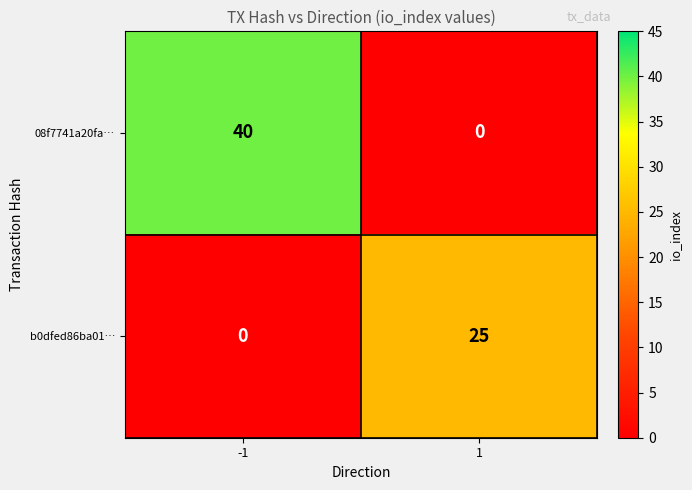

What is the maximum value shown in the chart?

40